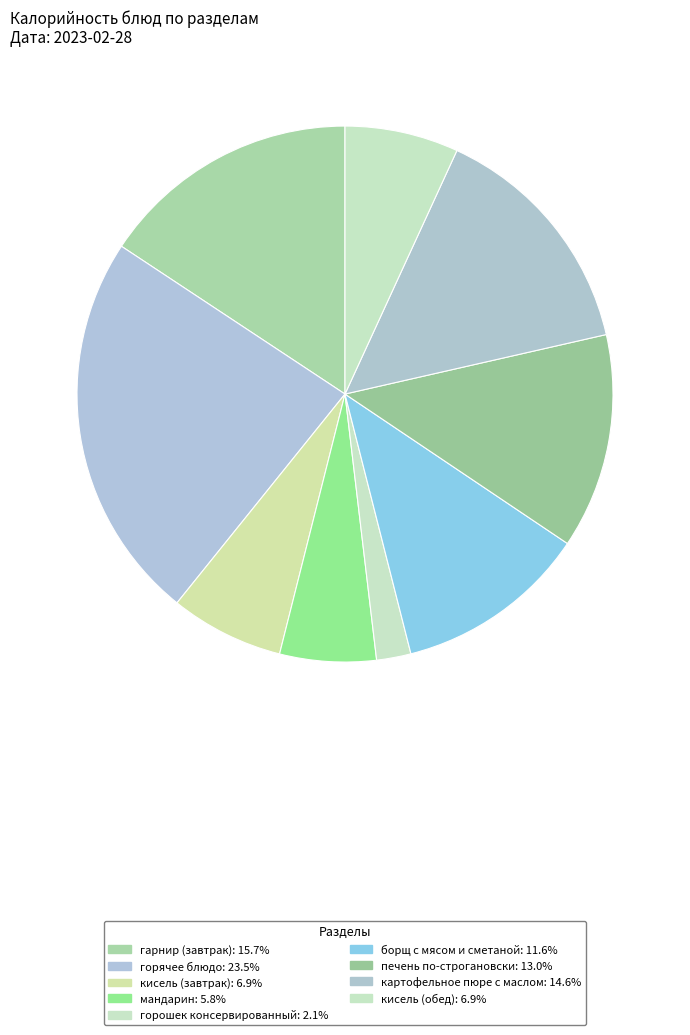

Count the number of slices in the pie.

9